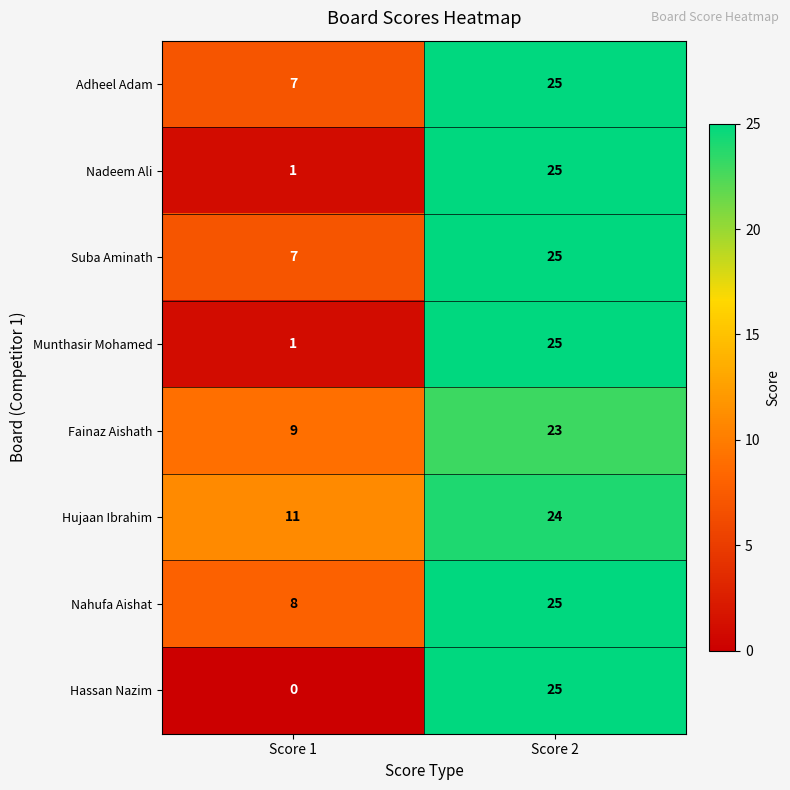

Reading left to right, list all the values displayed in this chart.

Adheel Adam: 7	25
Nadeem Ali: 1	25
Suba Aminath: 7	25
Munthasir Mohamed: 1	25
Fainaz Aishath: 9	23
Hujaan Ibrahim: 11	24
Nahufa Aishat: 8	25
Hassan Nazim: 0	25